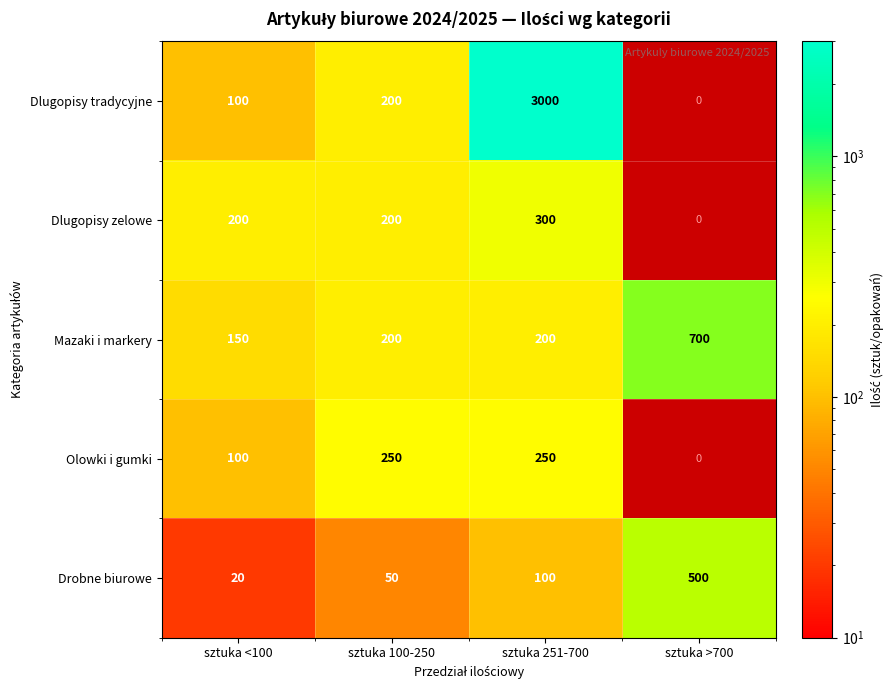

What is the total value across all series at sztuka 251-700?

3850